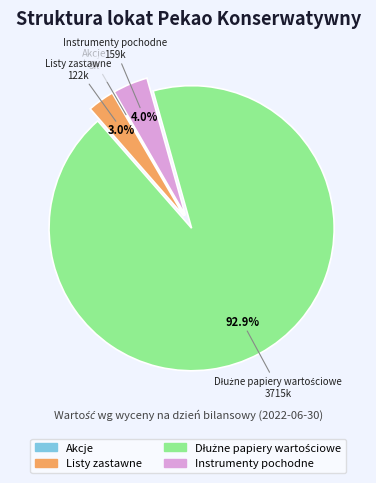

Combined, what portion of the pie is Listy zastawne and Instrumenty pochodne?

7.0%